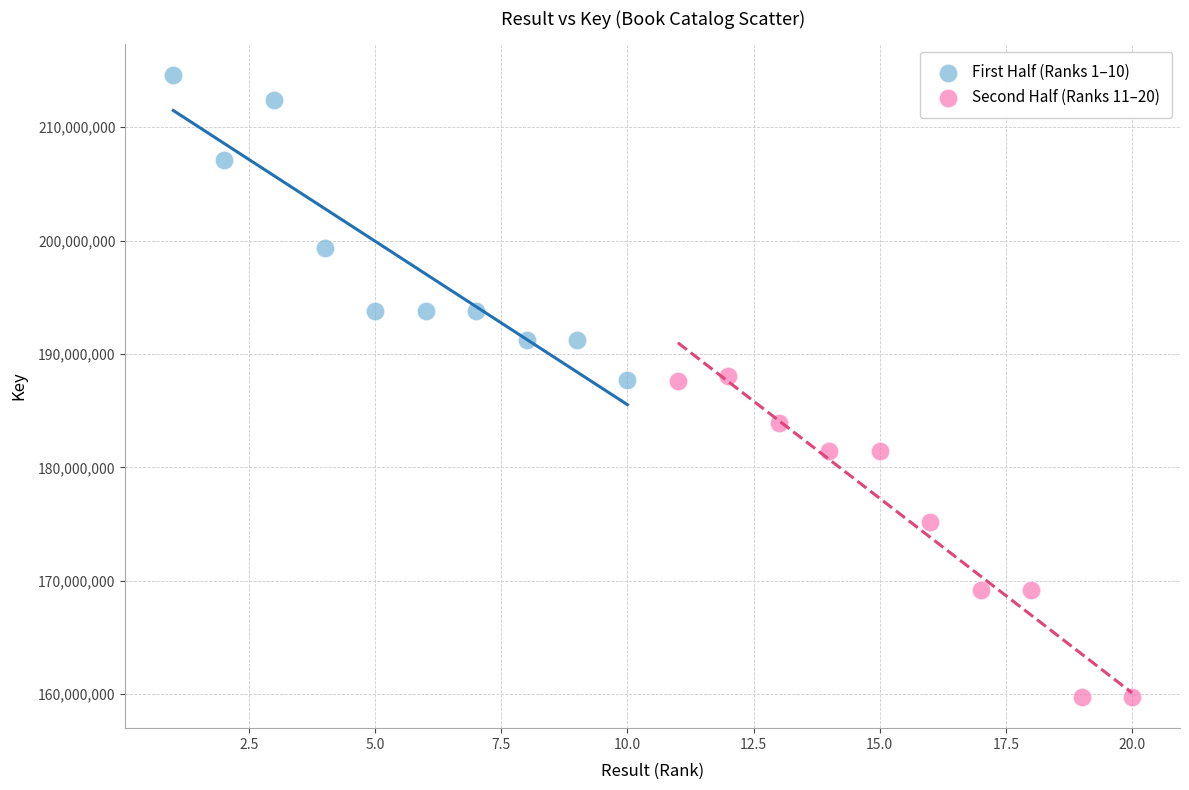

Which series has the widest spread of Y values?

Second Half (Ranks 11–20)